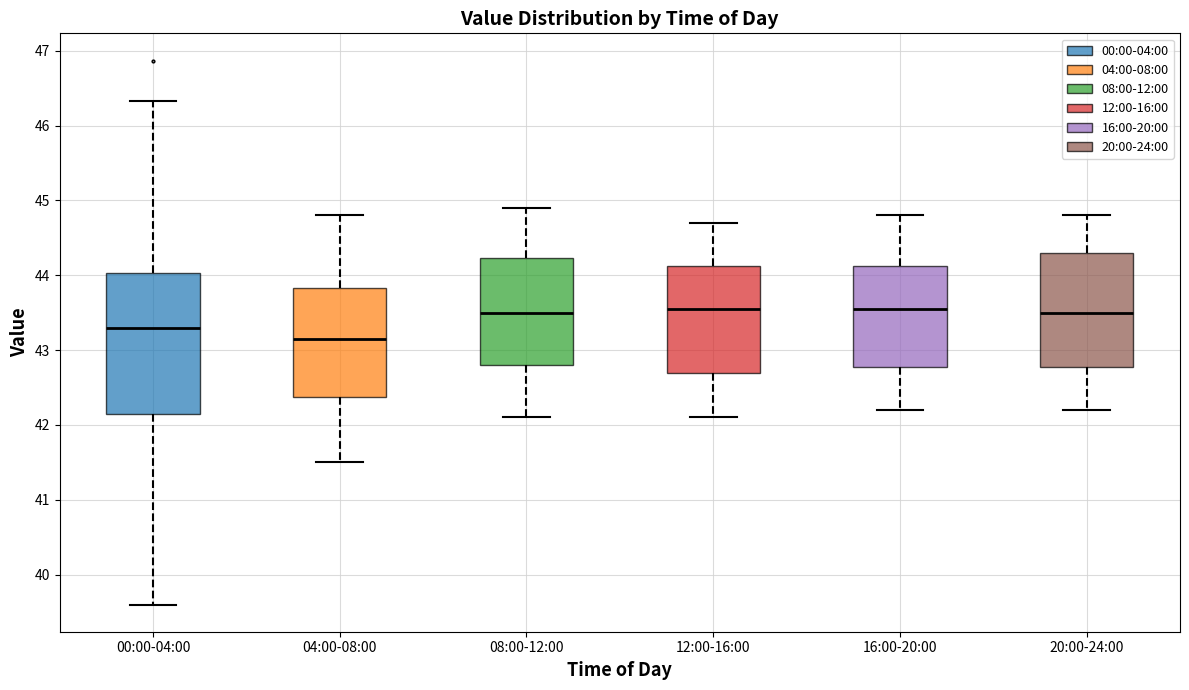

Reading left to right, read every box against the y-axis: the position of its median line, the range the box covers, and the ends of its whiskers. The values are not printed on the chart, so give them approximately, as read against the axis.

00:00-04:00: median 43.3, box 42.2 to 44.0, whiskers 39.6 to 46.3
04:00-08:00: median 43.2, box 42.4 to 43.8, whiskers 41.5 to 44.8
08:00-12:00: median 43.5, box 42.8 to 44.2, whiskers 42.1 to 44.9
12:00-16:00: median 43.6, box 42.7 to 44.1, whiskers 42.1 to 44.7
16:00-20:00: median 43.6, box 42.8 to 44.1, whiskers 42.2 to 44.8
20:00-24:00: median 43.5, box 42.8 to 44.3, whiskers 42.2 to 44.8